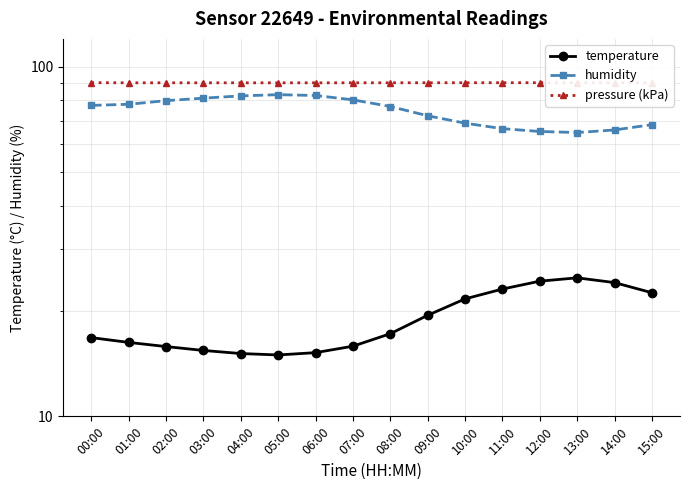

The temperature series shows 23.3 at 02:00. True or false?

False